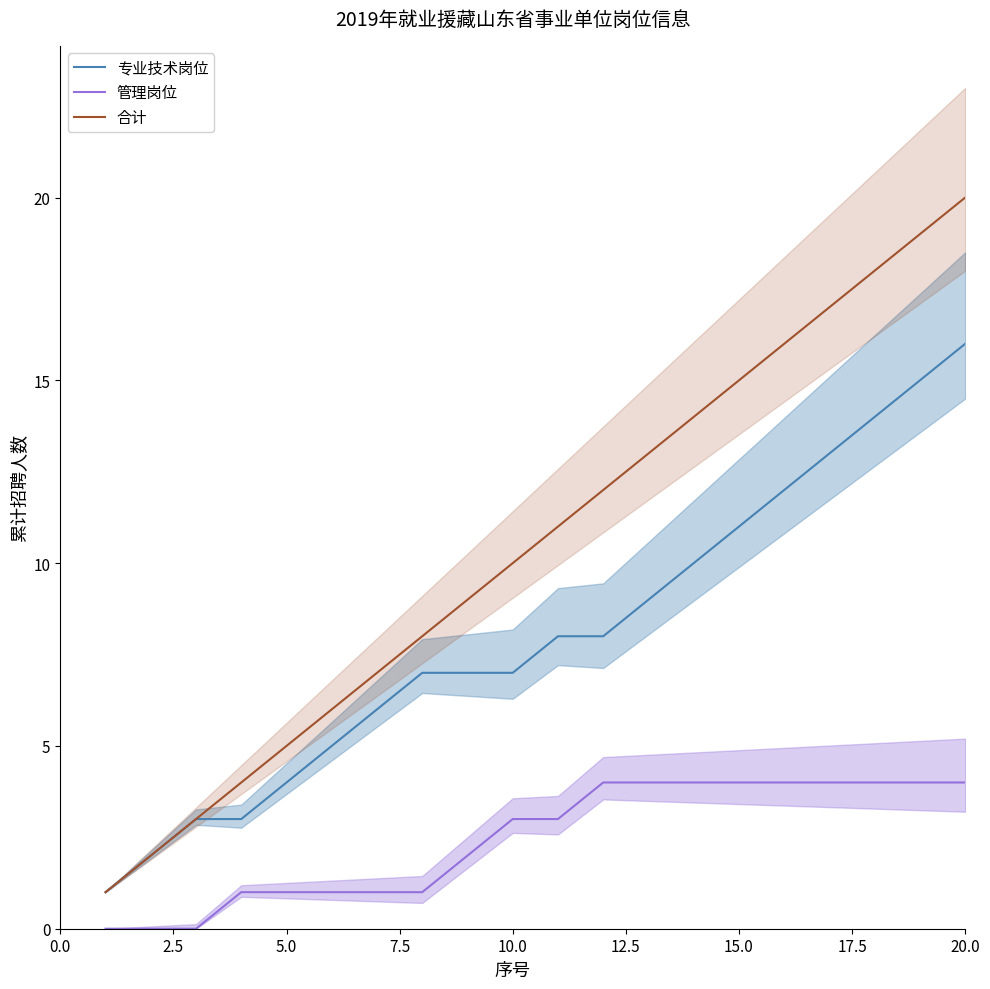

Reading left to right, transcribe all the data shown in this chart.

专业技术岗位: 1	2	3	3	4	5	6	7	7	7	8	8	9	10	11	12	13	14	15	16
管理岗位: 0	0	0	1	1	1	1	1	2	3	3	4	4	4	4	4	4	4	4	4
合计: 1	2	3	4	5	6	7	8	9	10	11	12	13	14	15	16	17	18	19	20